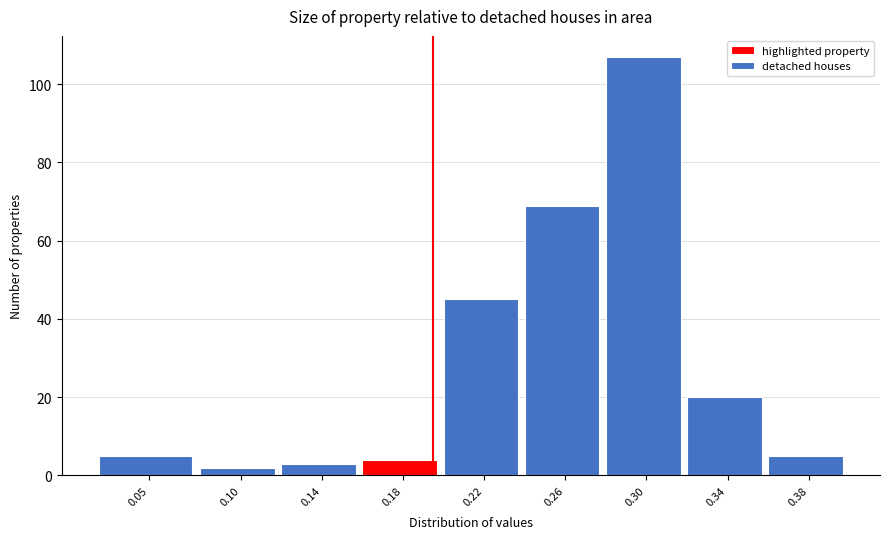

Reading left to right, list all the values displayed in this chart.

5	2	3	4	45	69	107	20	5